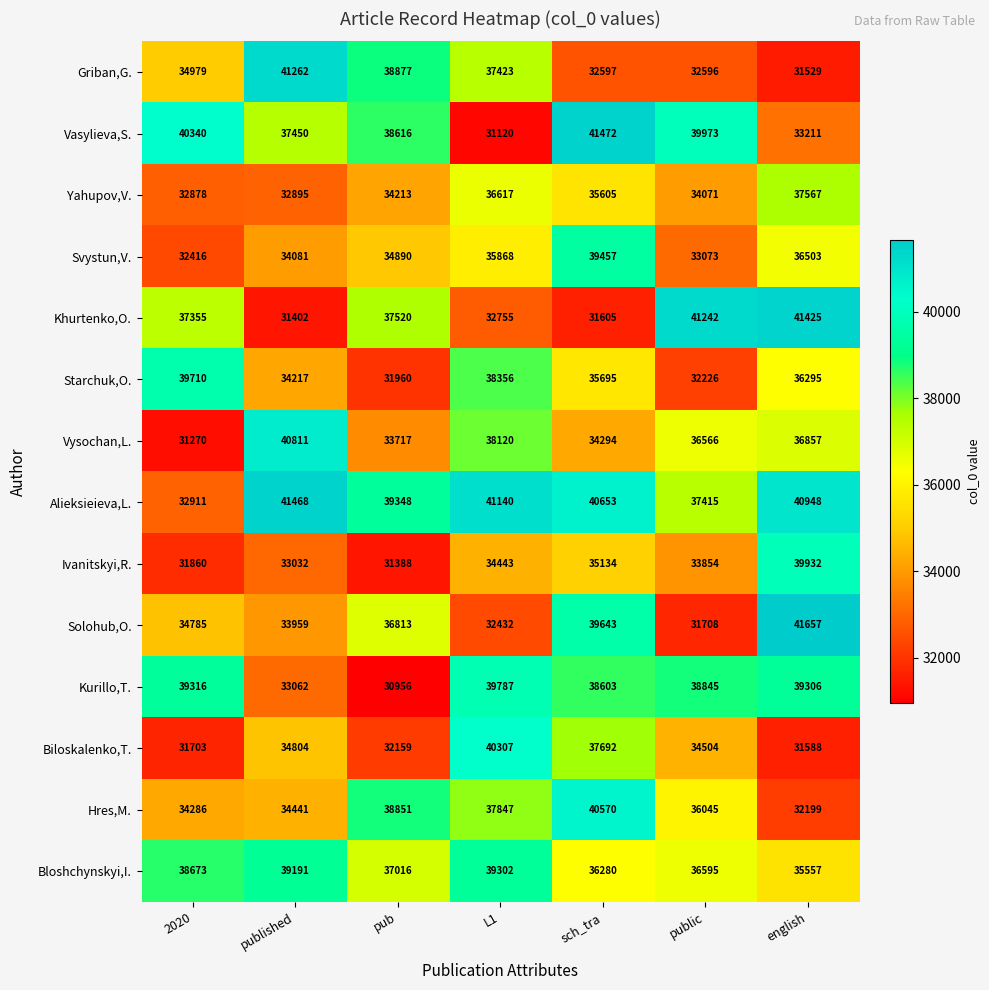

Rank the series at public from lowest to highest value.

Solohub,O., Starchuk,O., Griban,G., Svystun,V., Ivanitskyi,R., Yahupov,V., Biloskalenko,T., Hres,M., Vysochan,L., Bloshchynskyi,I., Alieksieieva,L., Kurillo,T., Vasylieva,S., Khurtenko,O.